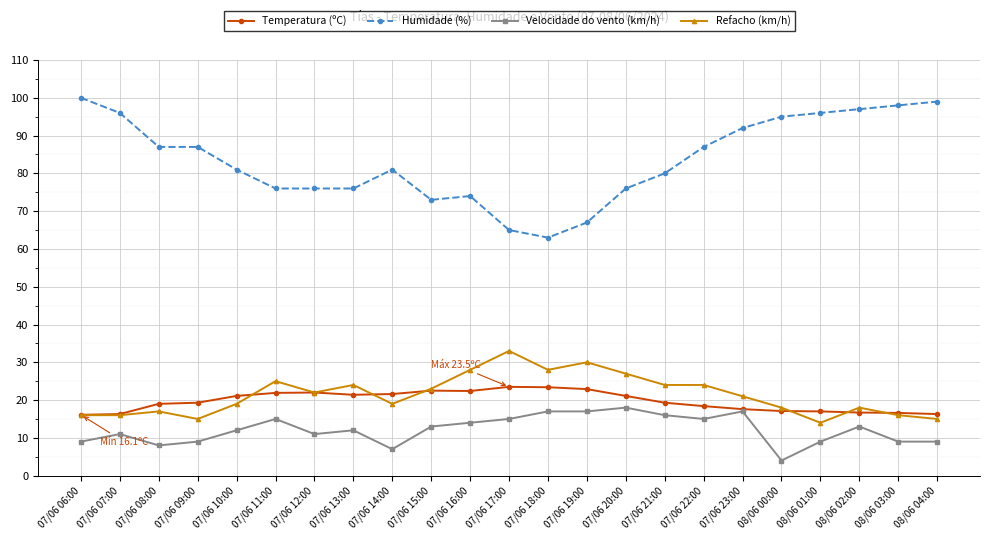

What position from the left is 07/06 11:00?

6